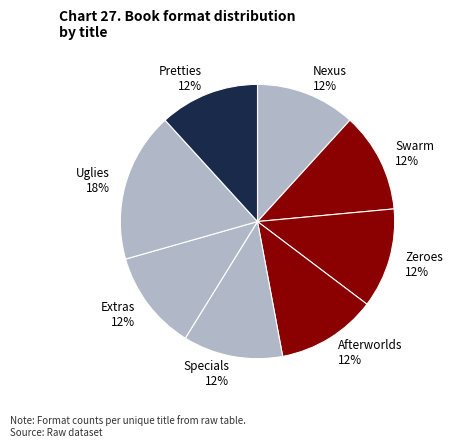

Count the number of slices in the pie.

8